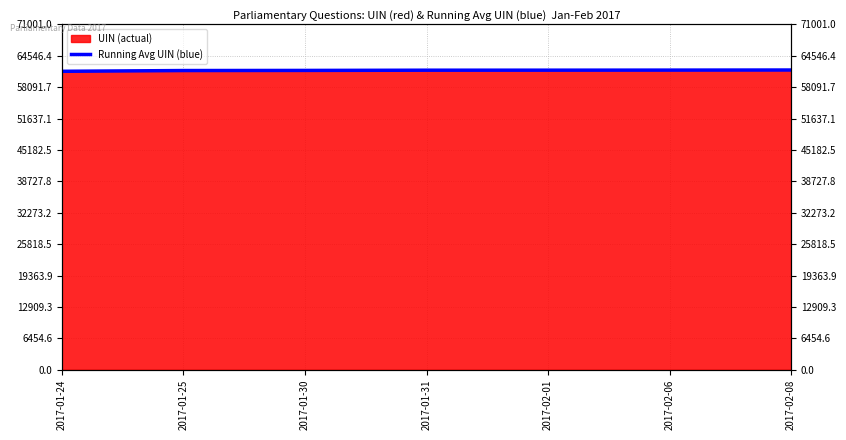

Count the number of categories in the chart.

7